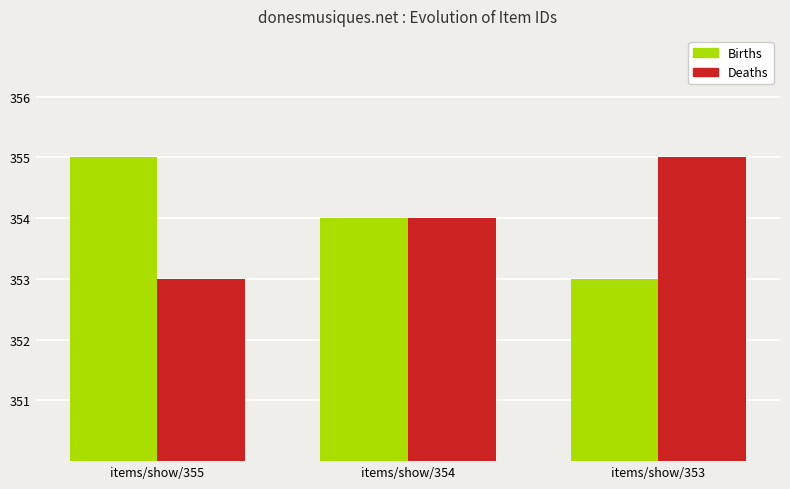

At items/show/355, list the series in order from smallest to largest.

Deaths, Births